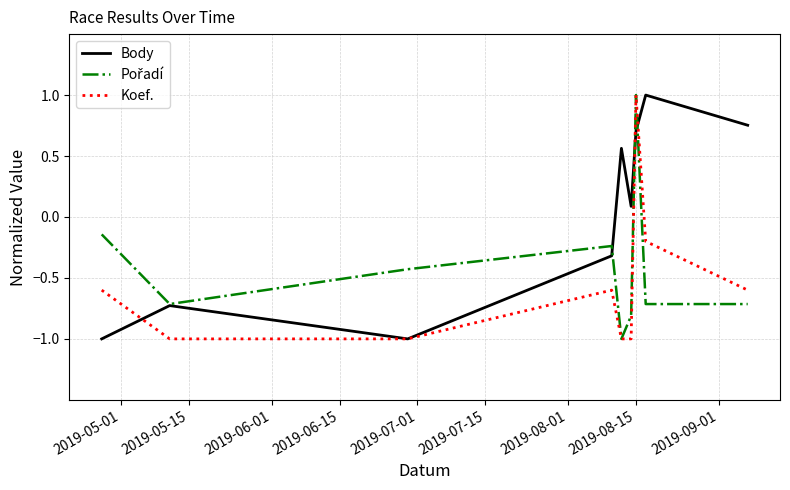

What is the greatest value displayed?

1.0